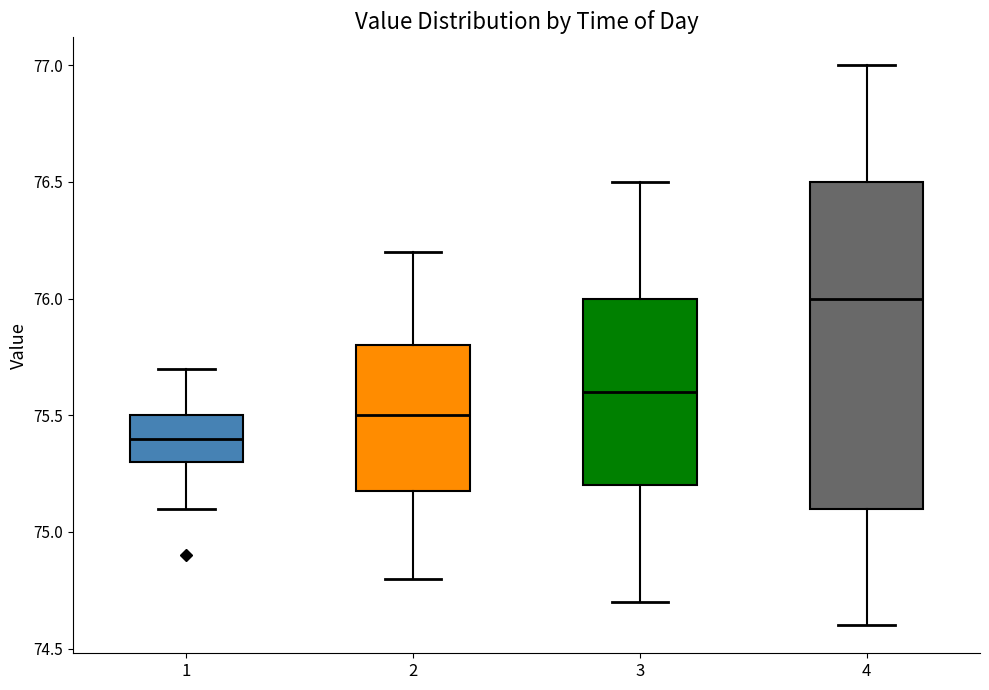

Comparing the boxes themselves (not the whiskers), which one is the tallest?

4